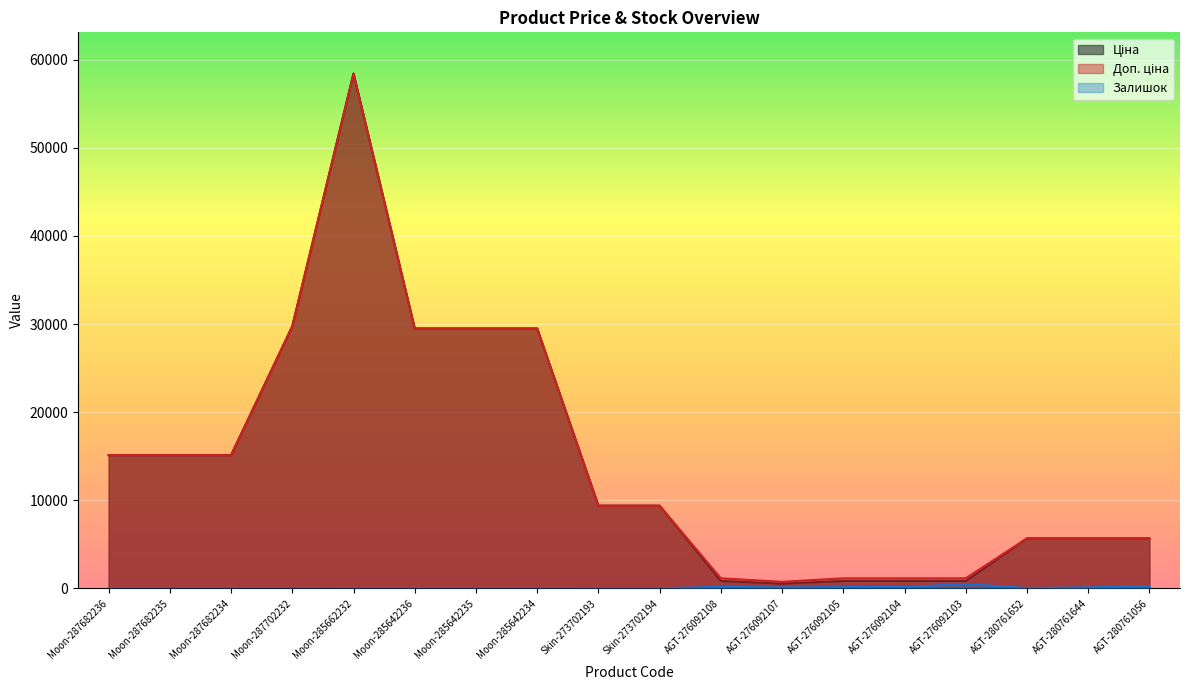

Where does the Ціна series first go above 9383?

Moon-287682236